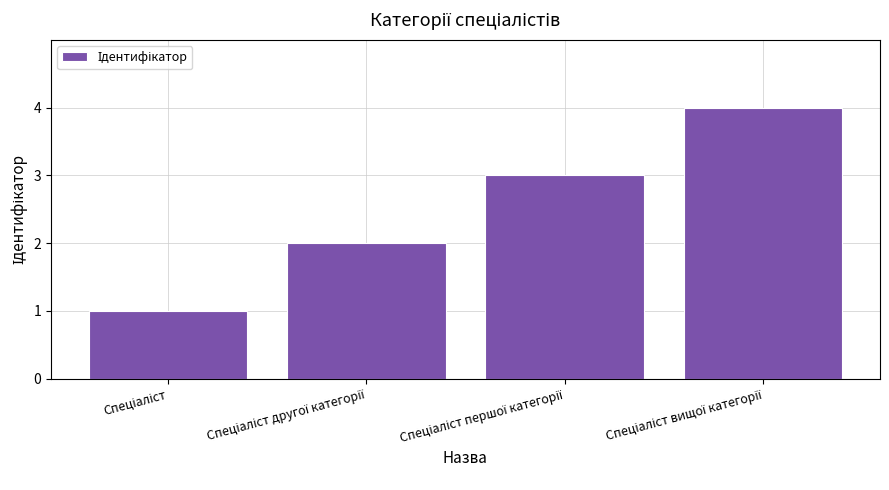

How many categories are shown in the chart?

4